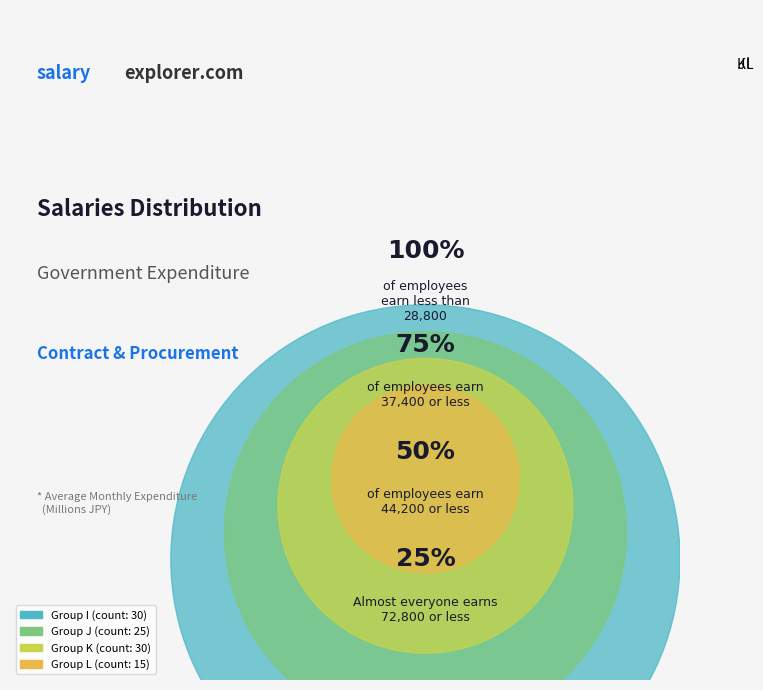

Approximately how many times larger is the value at I compared to J?

1.2